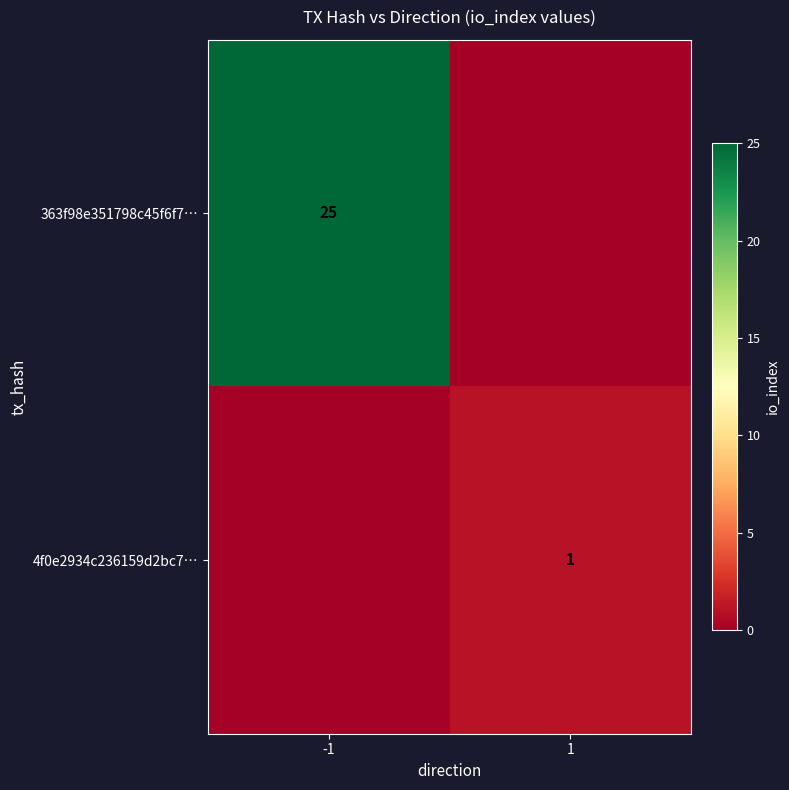

What is the spread (max minus min) of values at 1?

1